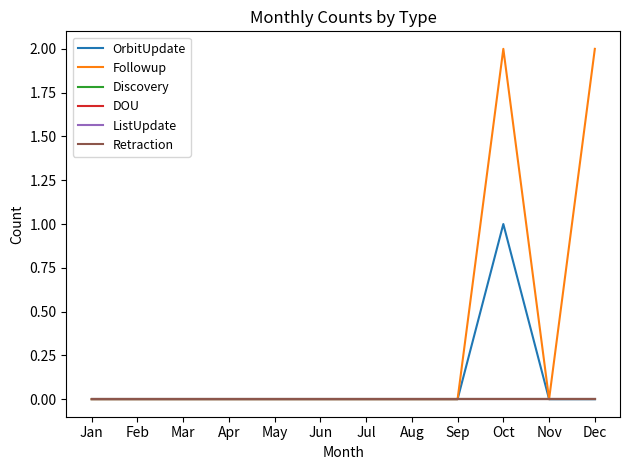

Which series has the widest spread of values?

Followup